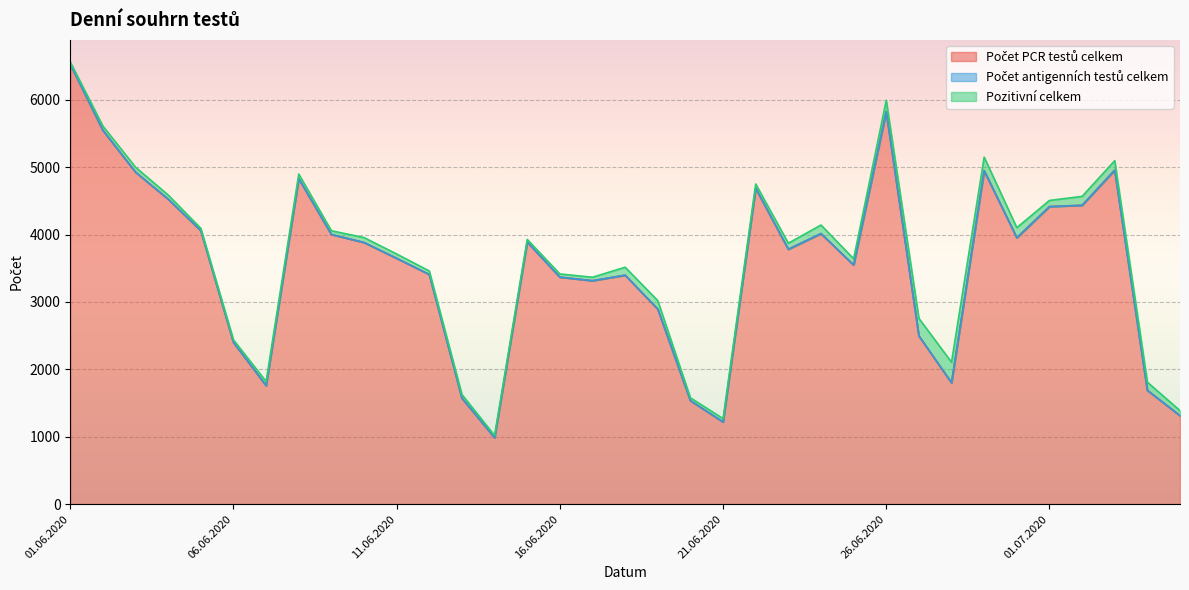

Count the number of categories in the chart.

35